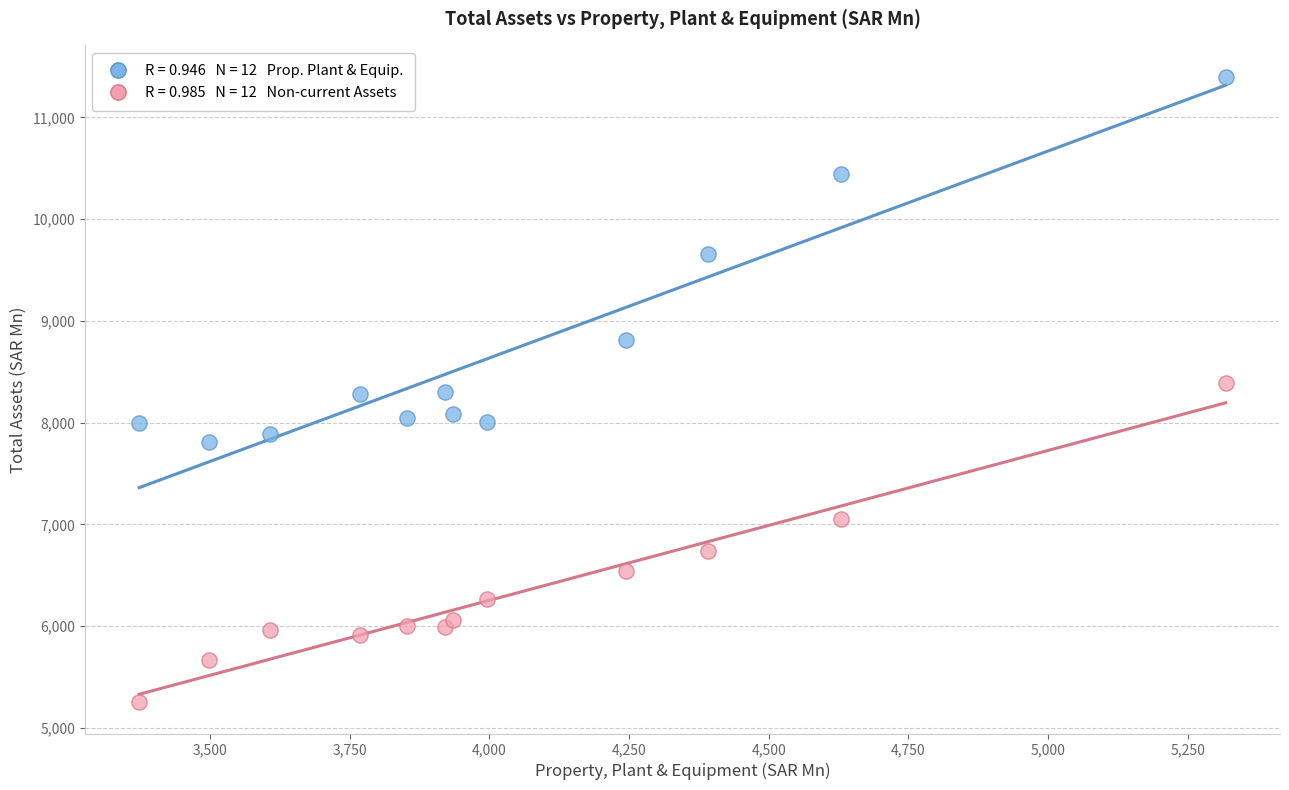

Across all data points, what is the range of X values (max minus min)?

1944.5